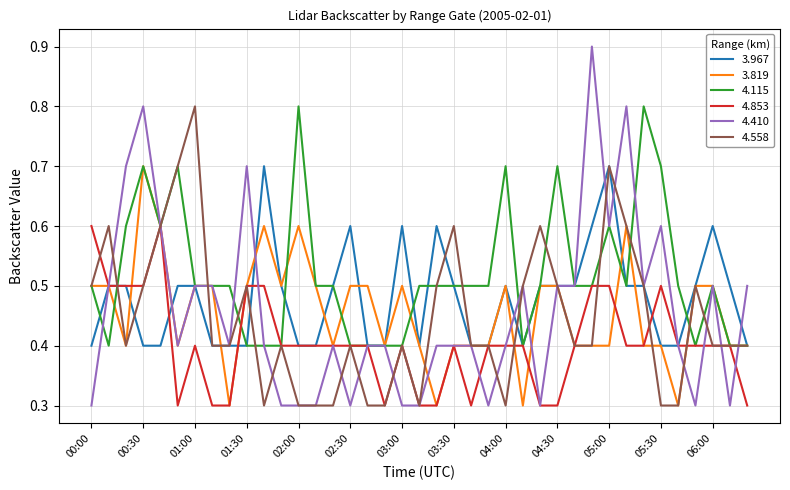

What is the minimum value shown in the chart?

0.3